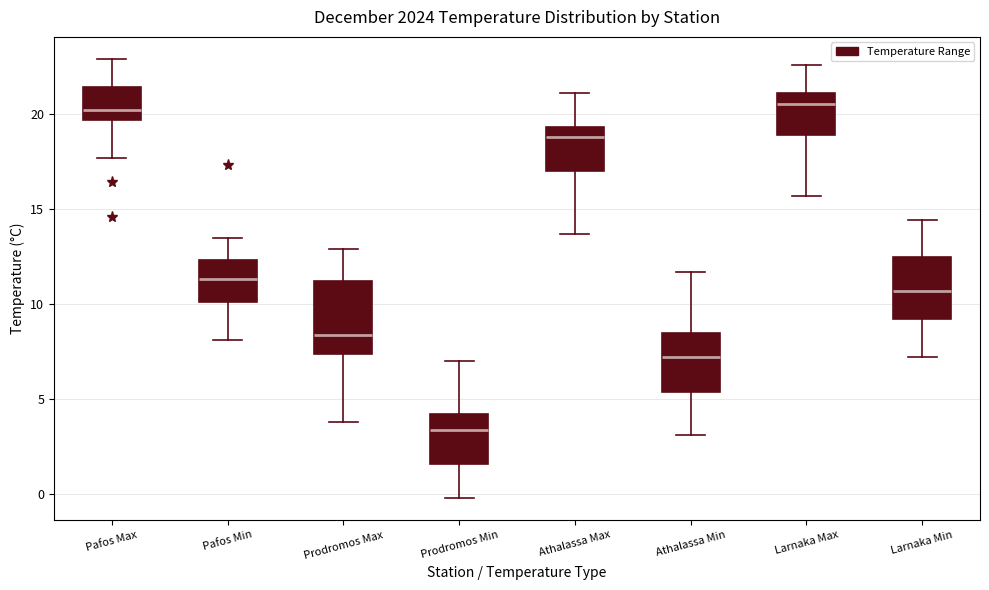

Reading left to right, transcribe this box plot: for each box, give where its median line is, the range the box spans, and where its two whiskers end, as read against the y-axis. The values are not printed on the chart, so give them approximately, as read against the axis.

Pafos Max: median 20.0, box 19.5 to 21.5, whiskers 17.5 to 23.0
Pafos Min: median 11.5, box 10.0 to 12.5, whiskers 8.0 to 13.5
Prodromos Max: median 8.5, box 7.5 to 11.0, whiskers 4.0 to 13.0
Prodromos Min: median 3.5, box 1.5 to 4.0, whiskers 0.0 to 7.0
Athalassa Max: median 19.0, box 17.0 to 19.5, whiskers 13.5 to 21.0
Athalassa Min: median 7.0, box 5.5 to 8.5, whiskers 3.0 to 11.5
Larnaka Max: median 20.5, box 19.0 to 21.0, whiskers 15.5 to 22.5
Larnaka Min: median 10.5, box 9.0 to 12.5, whiskers 7.0 to 14.5